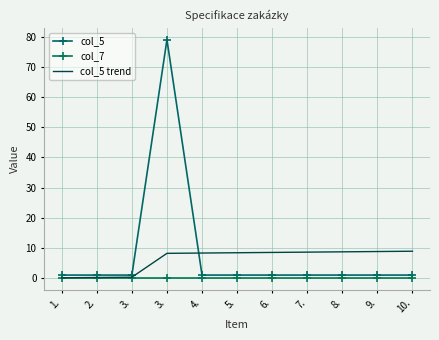

The value of col_5 at 9. is 0.7. True or false?

False